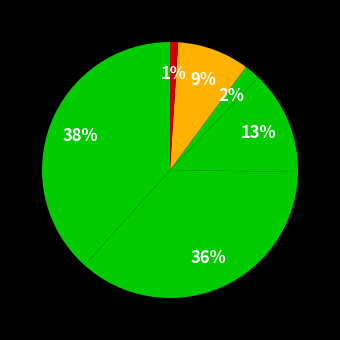

How many segments does this pie chart have?

6